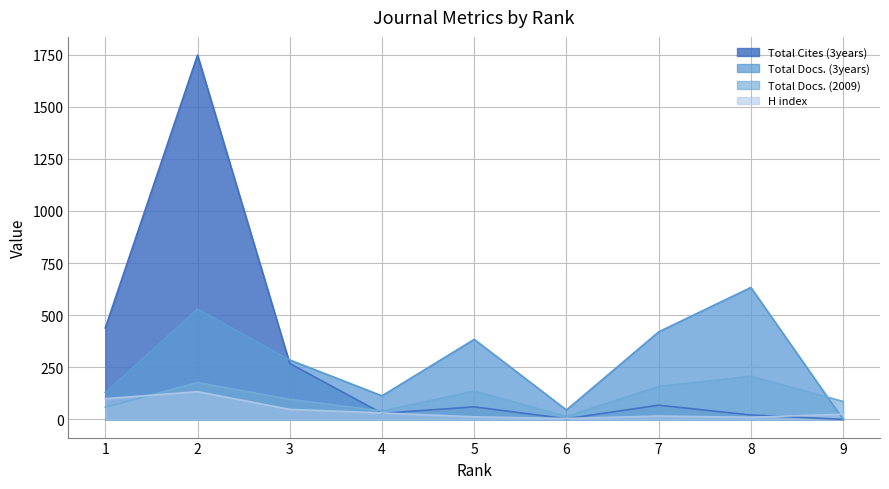

What is the value of the Total Docs. (3years) point at the 2nd from the left?

530